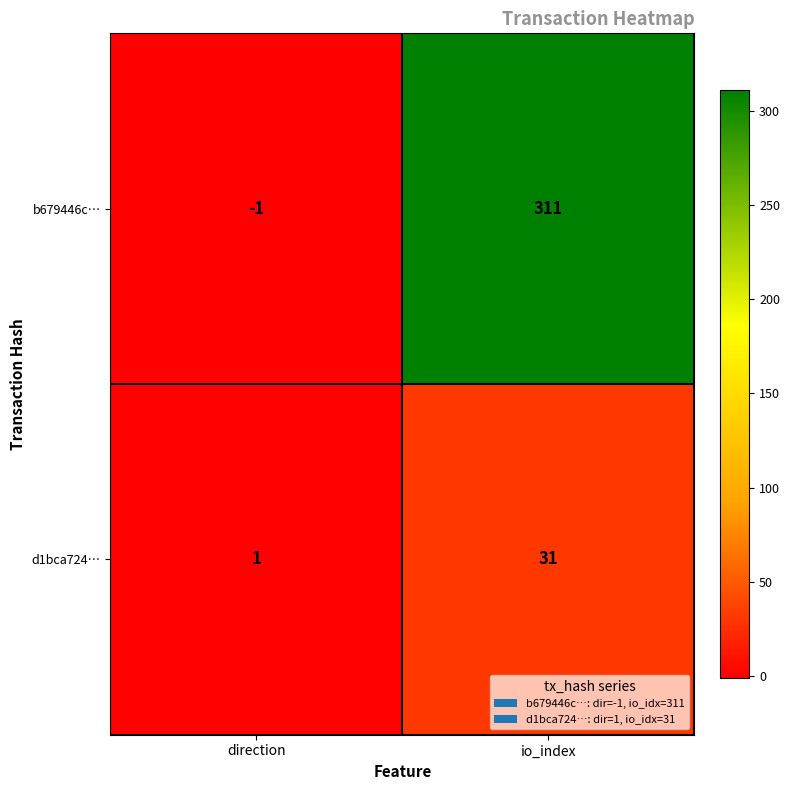

How many distinct data groups are displayed?

2